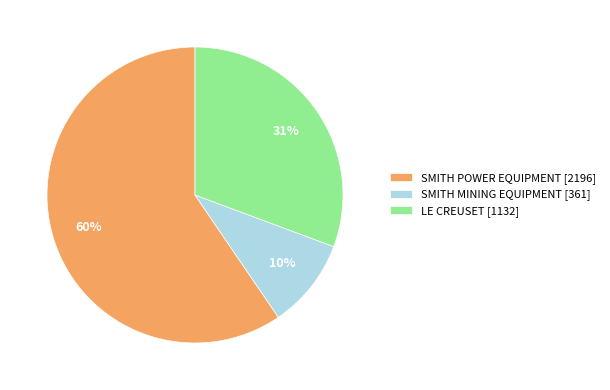

To the nearest percent, what portion does LE CREUSET [1132] represent?

31%